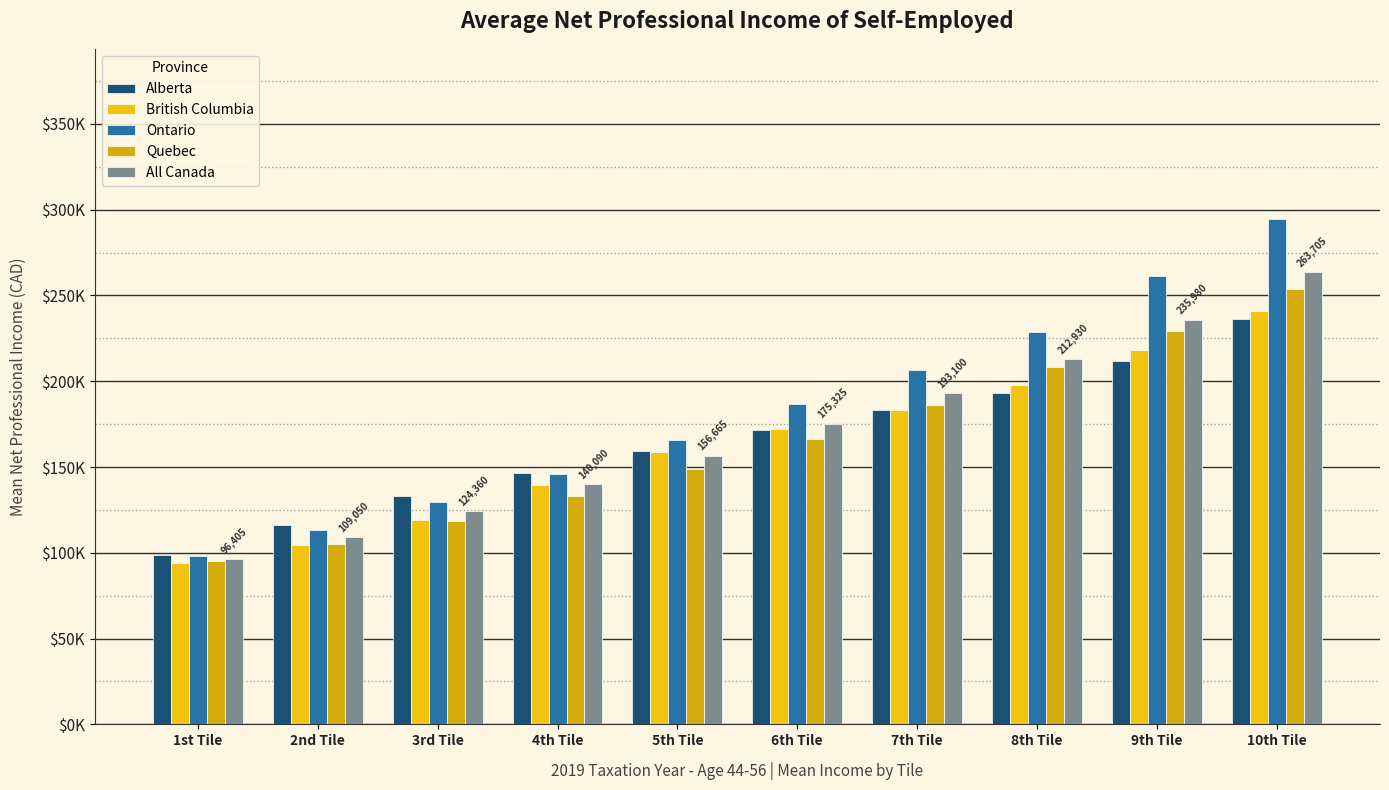

What is the sum of the Quebec values at 7th Tile and 5th Tile?

335180